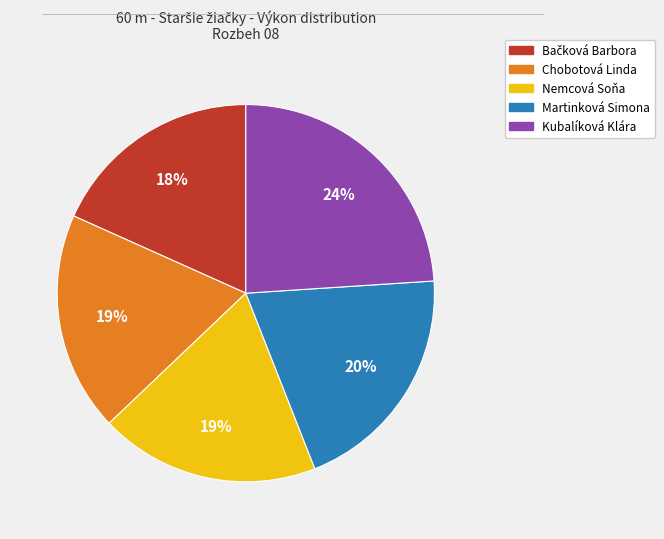

Combined, do Chobotová Linda and Nemcová Soňa account for over 50%?

No